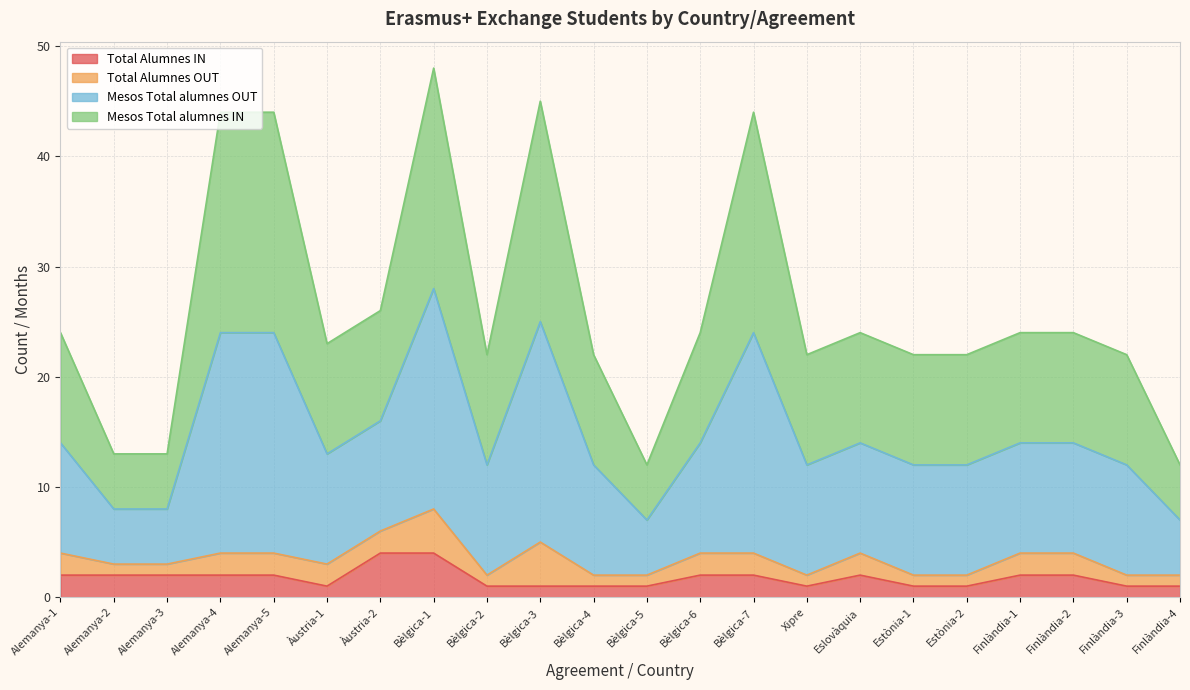

The Total Alumnes IN series shows 1 at Bèlgica-6. True or false?

False